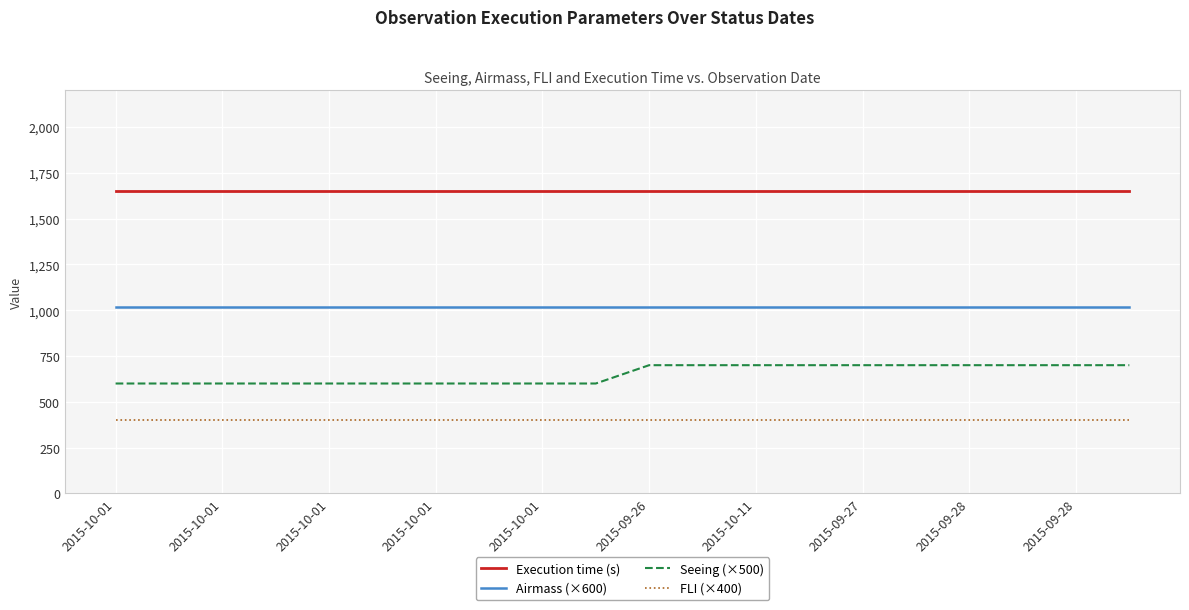

What is the minimum value shown in the chart?

400